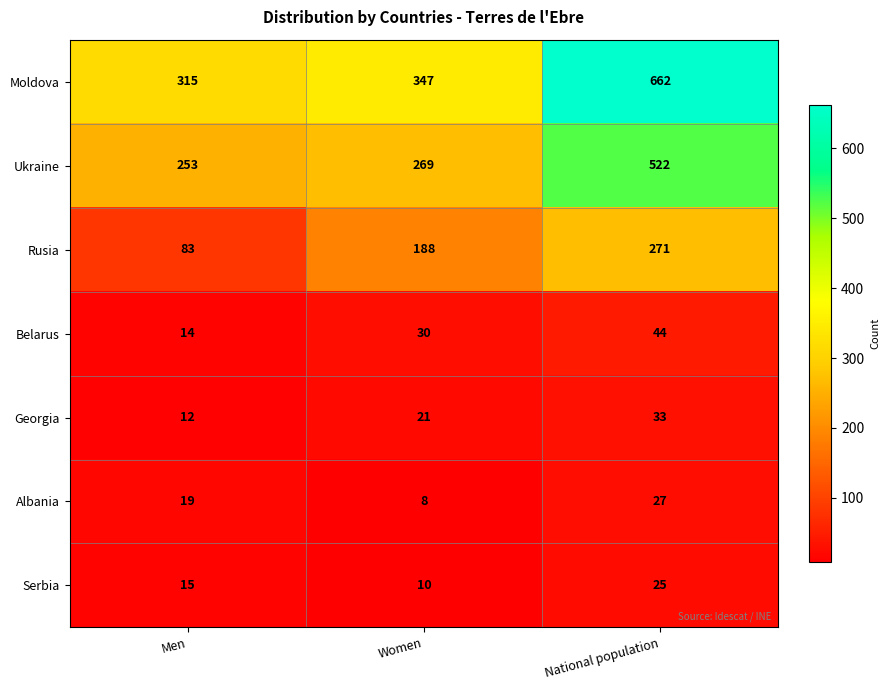

Which label corresponds to the smallest value in the chart?

Women